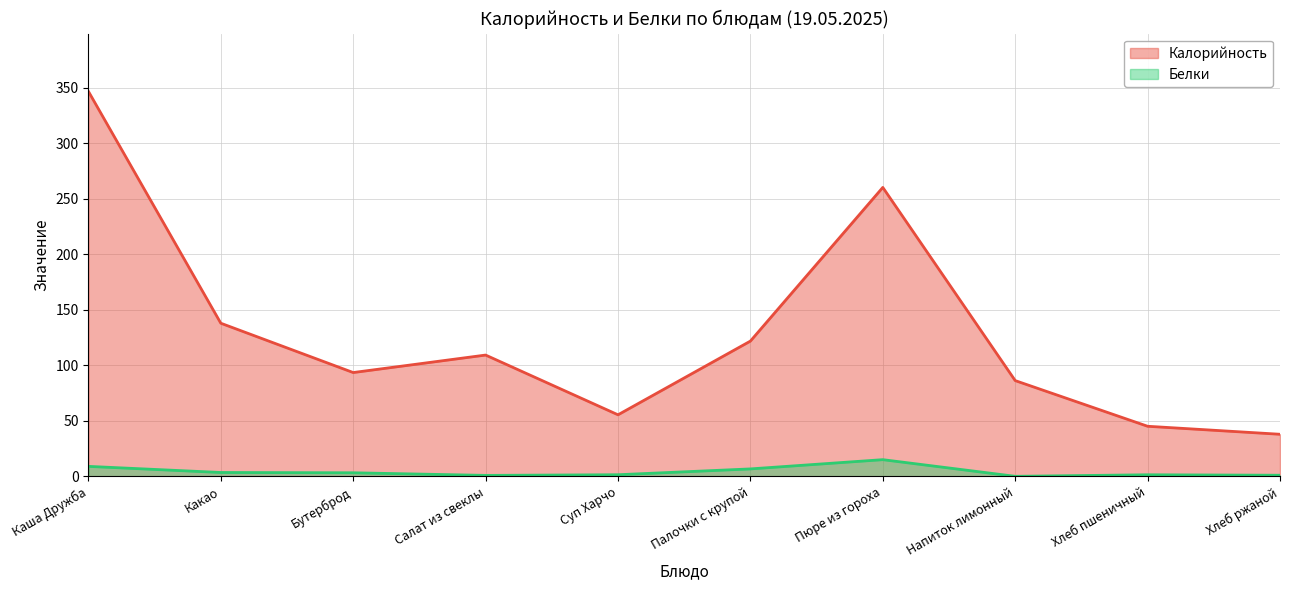

Which series has the largest total across all categories?

Калорийность